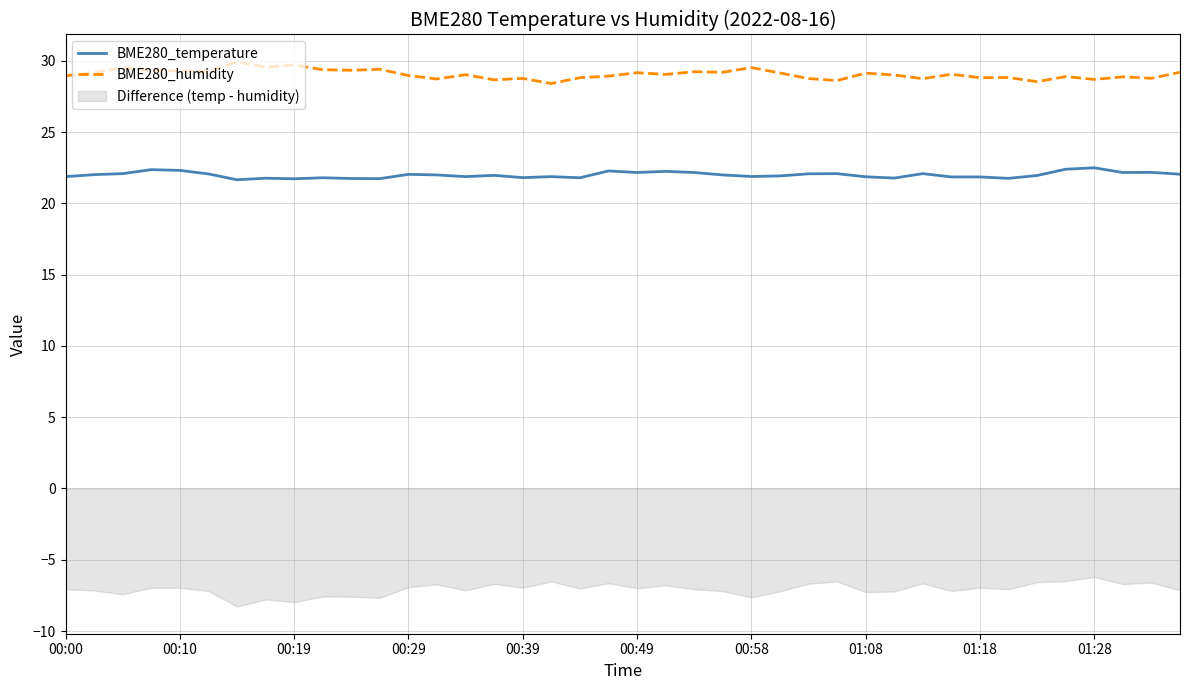

What is the highest value of the BME280_temperature series?

22.5